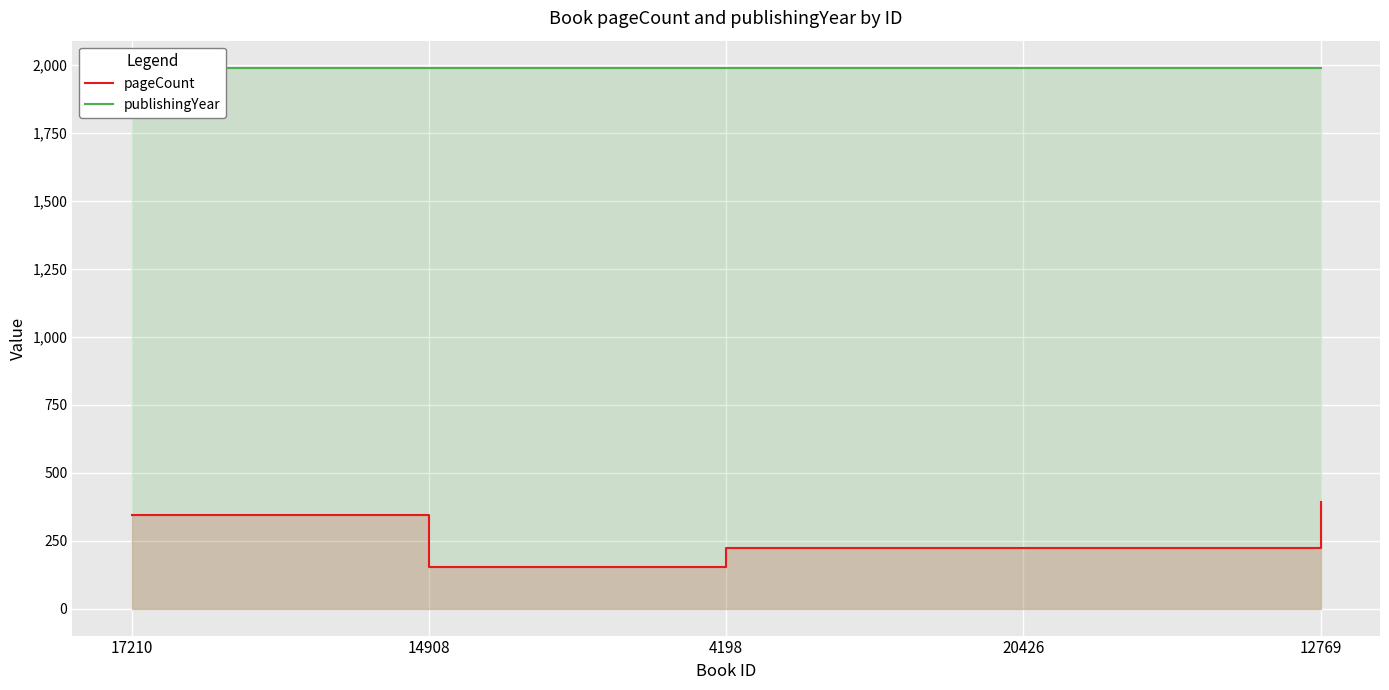

Is the value of publishingYear at 4198 greater than the value of pageCount at 20426?

Yes